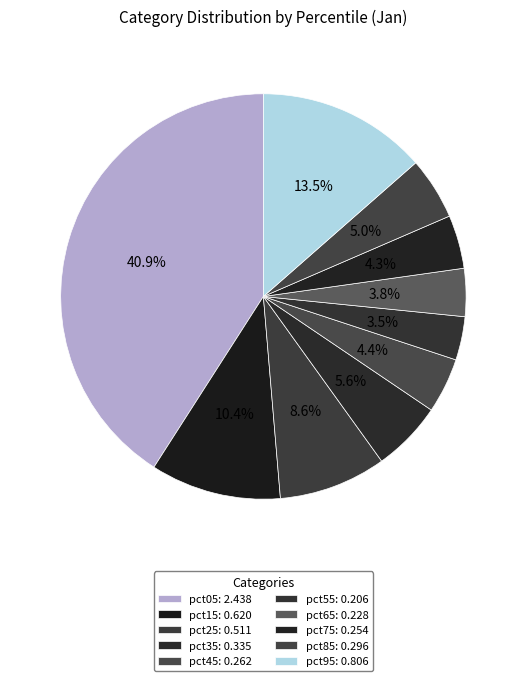

Which has a higher value, pct85 or pct95?

pct95